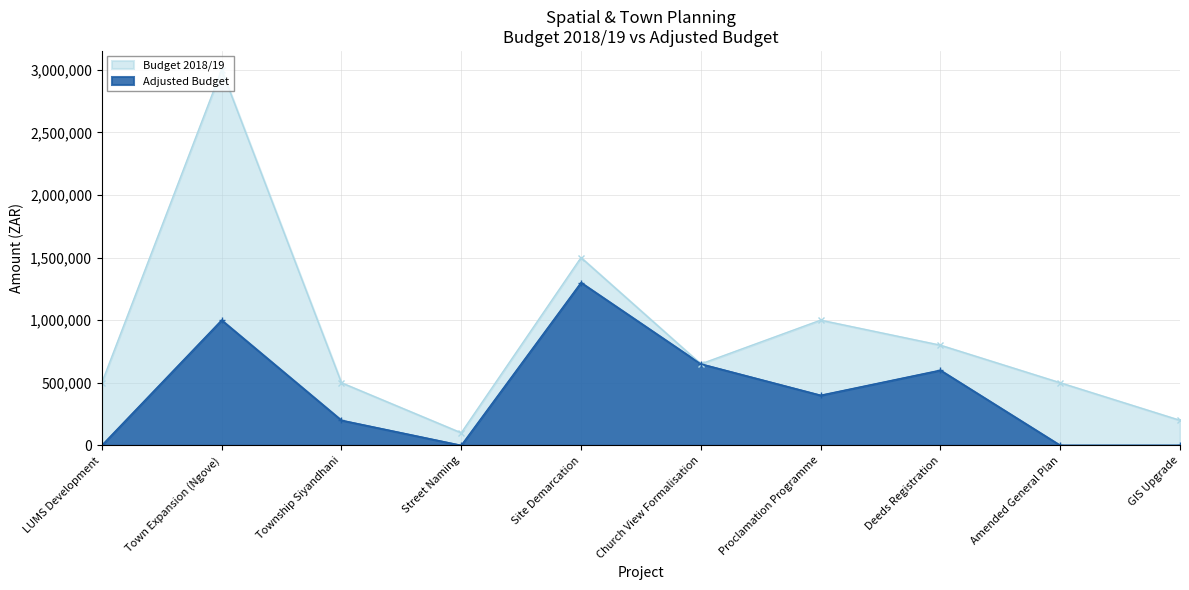

What is the sum of the Adjusted Budget values at Town Expansion (Ngove) and GIS Upgrade?

1000000